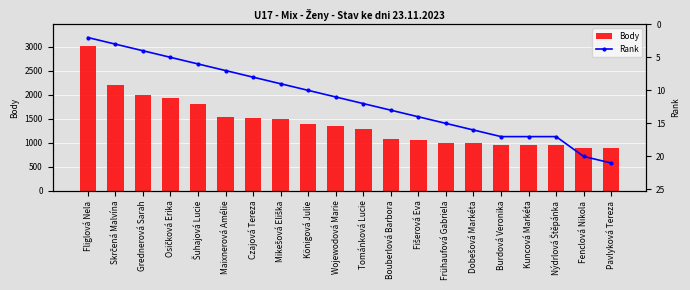

Which category has the highest value across all series?

Fliglová Nela